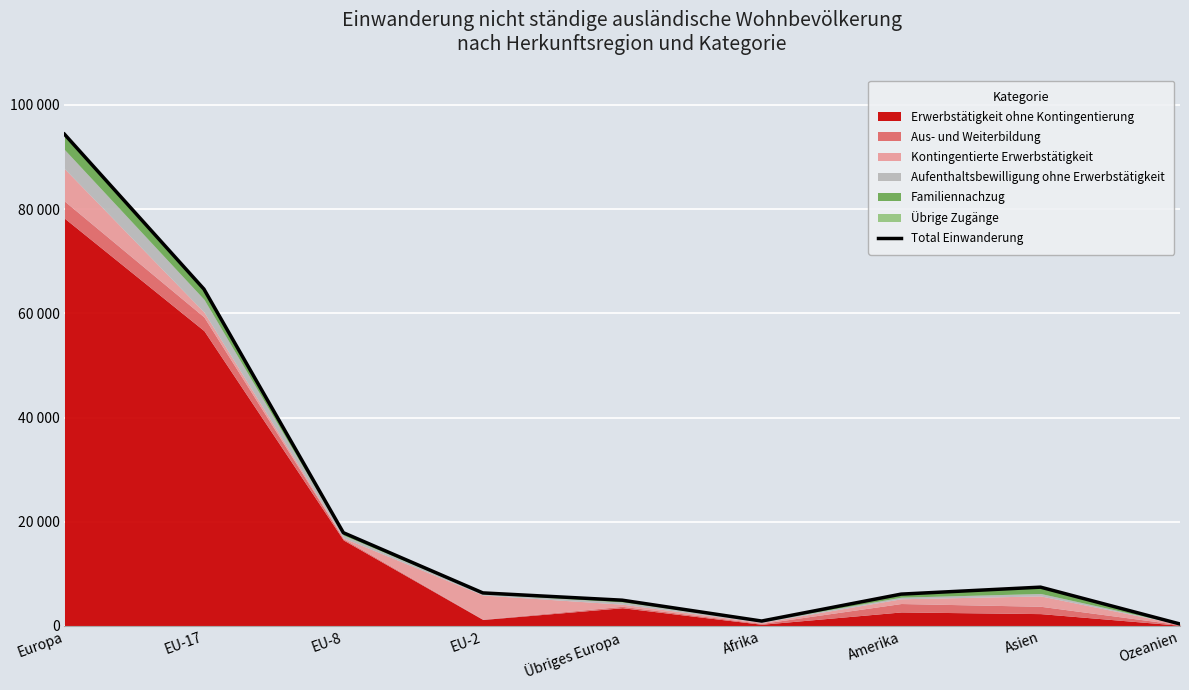

How many lines are shown in the chart?

1